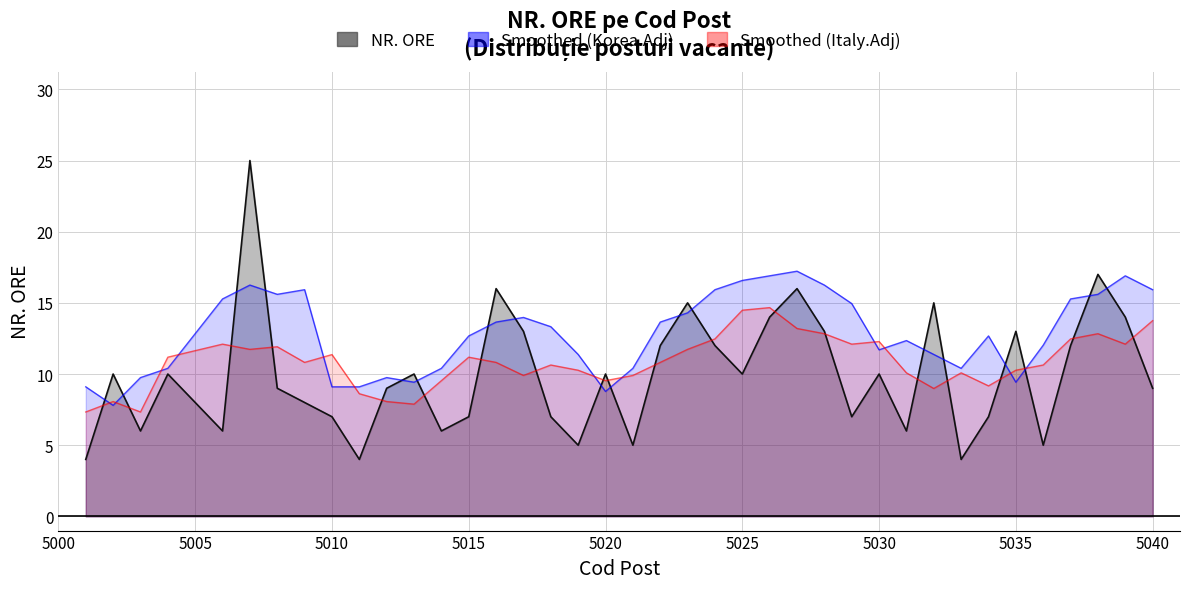

How many data points are less than 10?

19